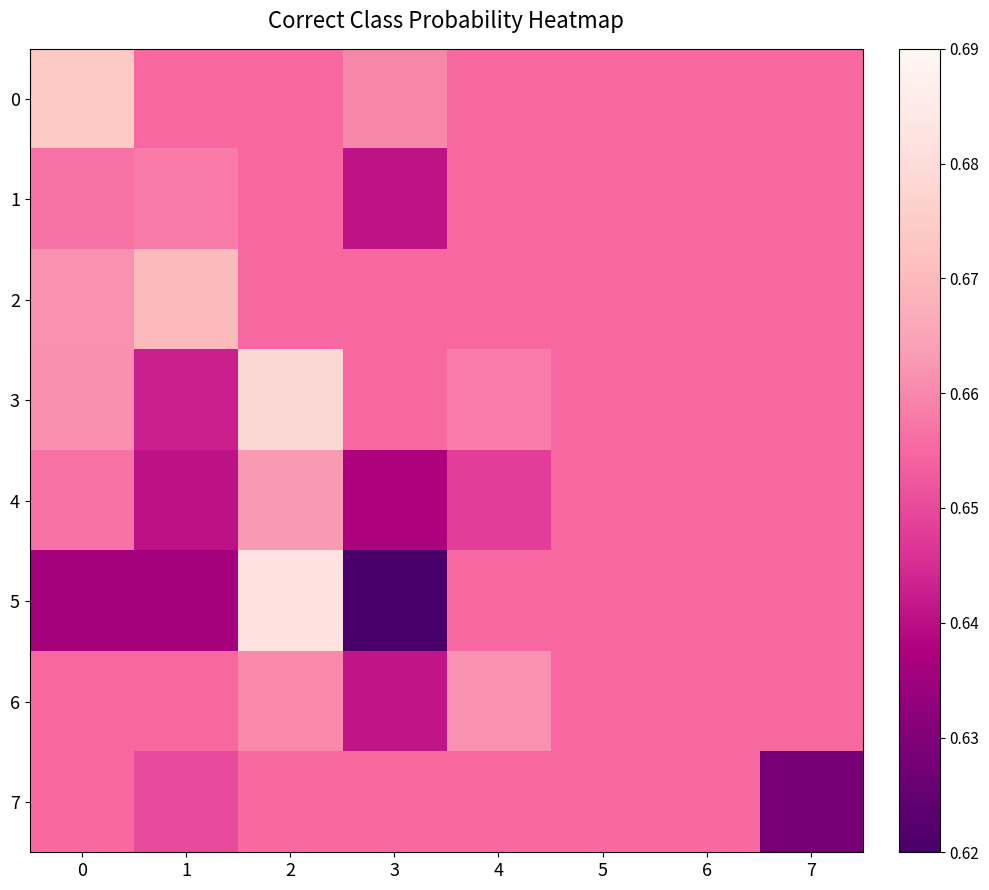

Between 2 and 5, which series saw the biggest shift?

5